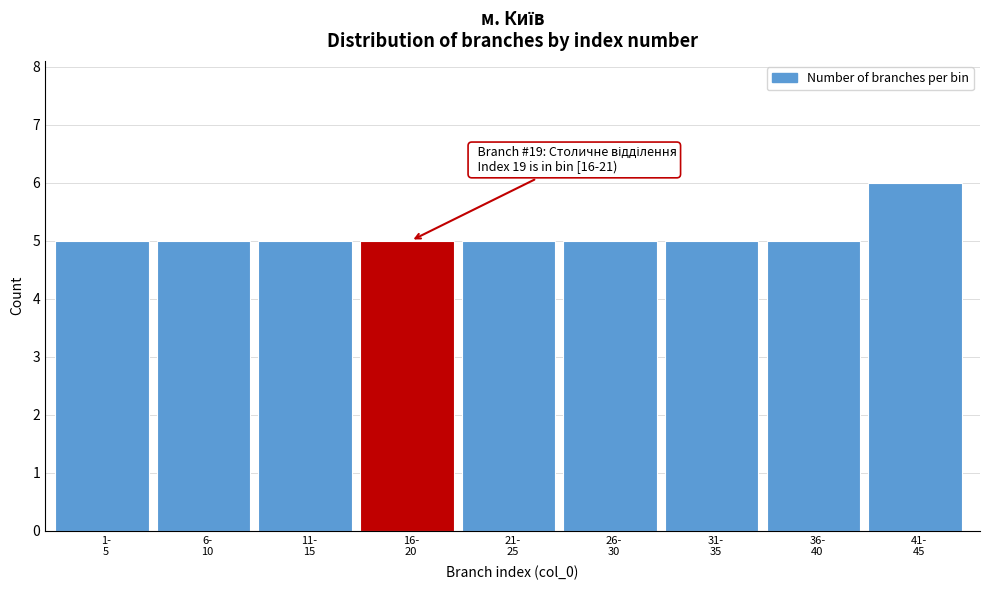

Reading left to right, what are all the values shown in this chart?

5	5	5	5	5	5	5	5	6